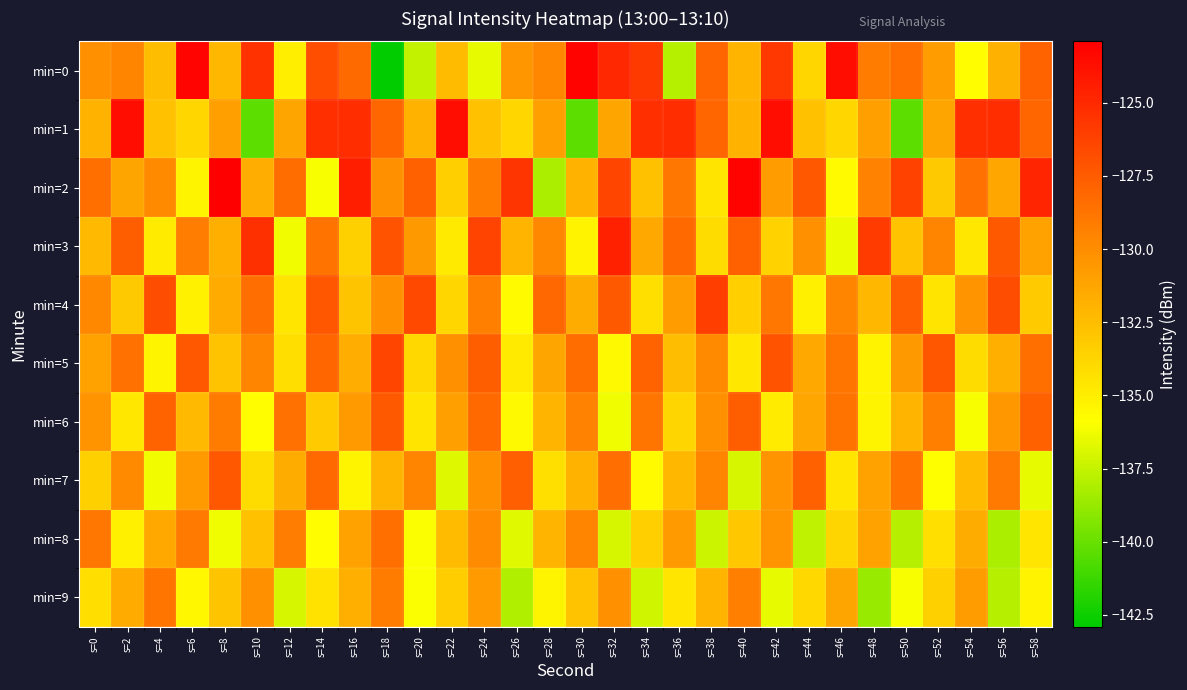

What is the maximum value shown in the chart?

-122.9